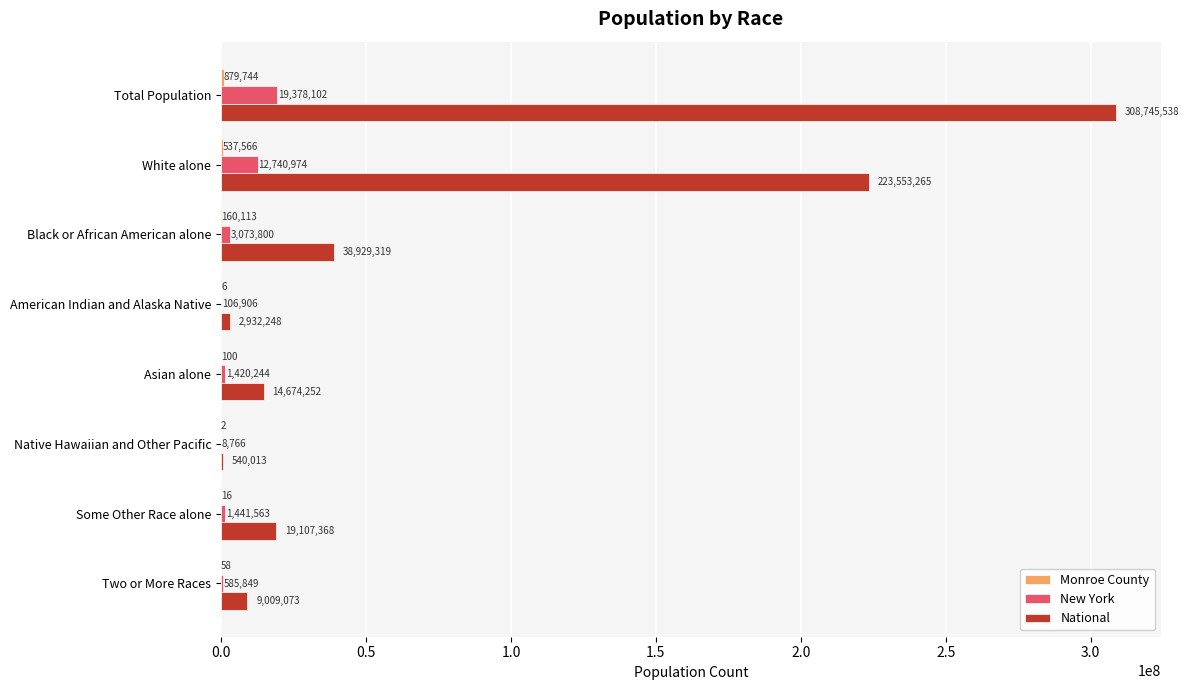

Which series changed the most between Asian alone and Some Other Race alone?

National